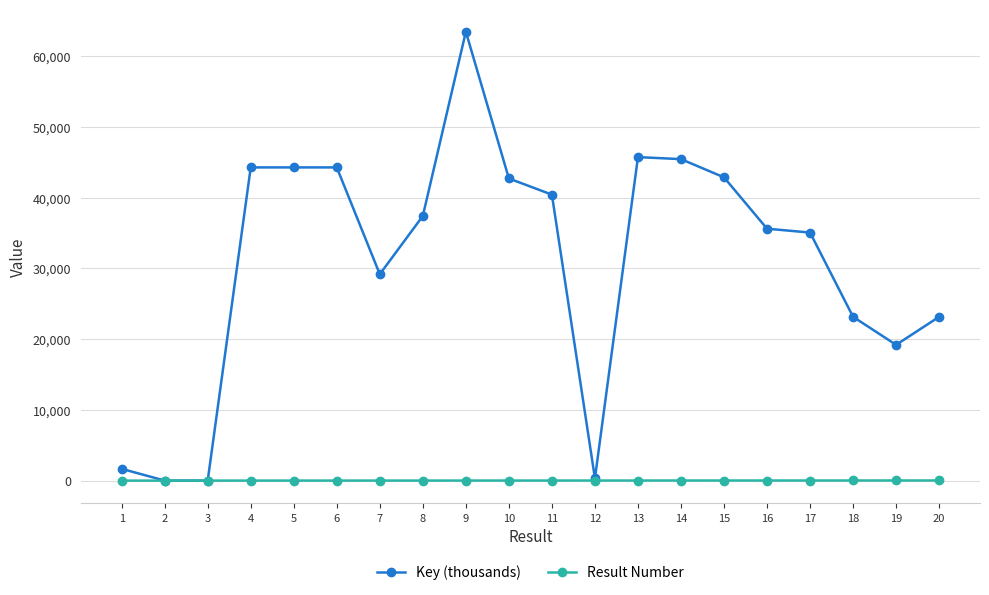

Which series has the largest total across all categories?

Key (thousands)